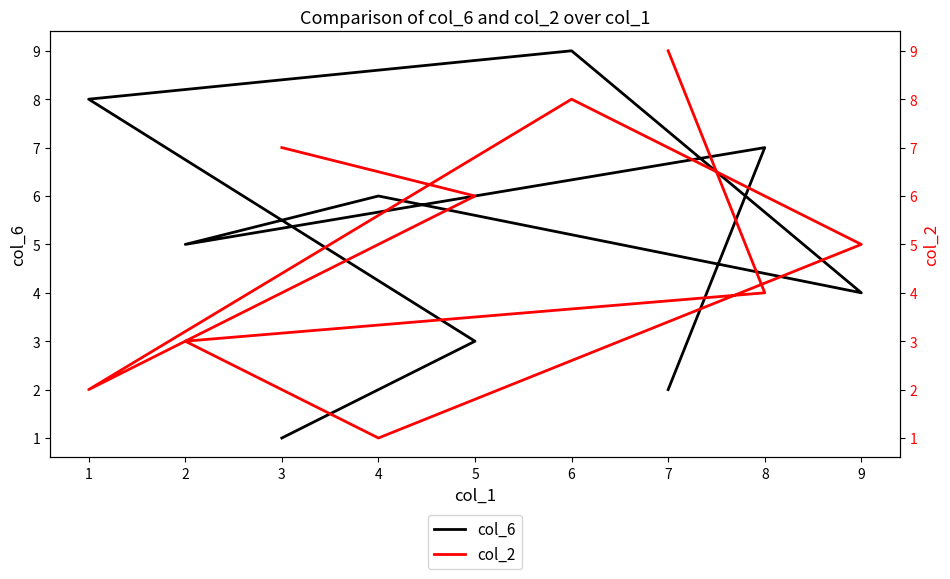

What is the highest value of the col_6 series?

9